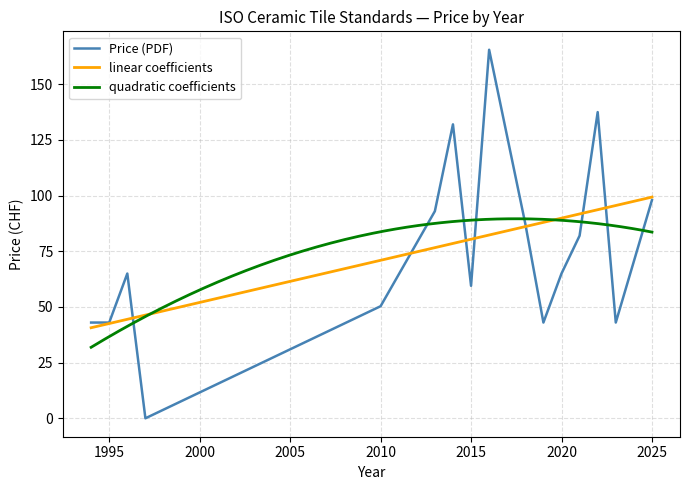

How many interior local valleys does the Price (PRINT) series have?

4